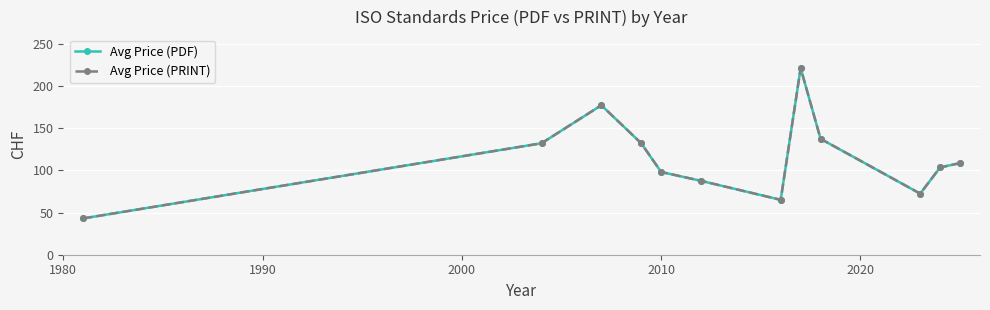

True or false: Avg Price (PDF) and Avg Price (PRINT) cross at least once.

False